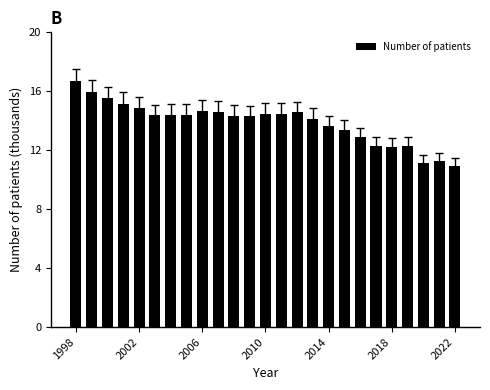

How many bars are there in total?

25